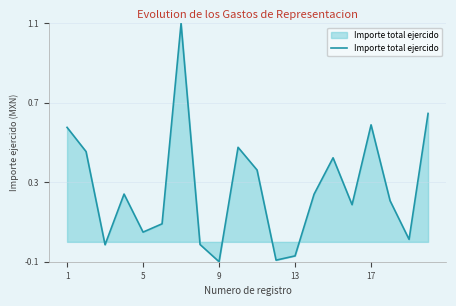

What is the greatest value displayed?

1.1